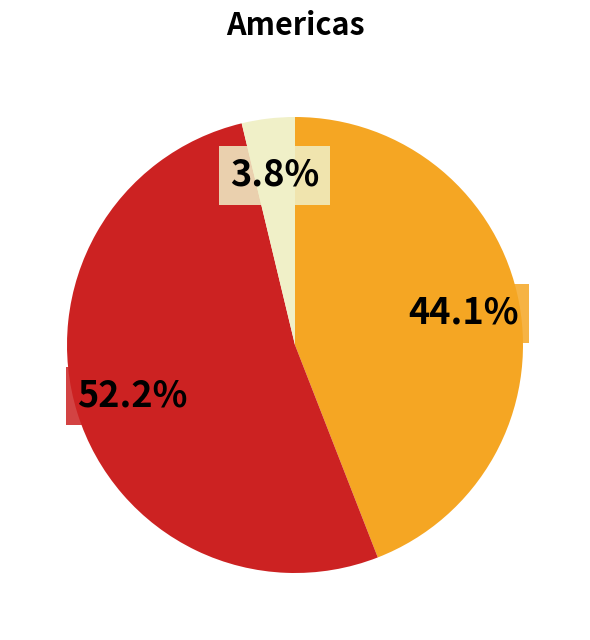

Does any single category account for the majority?

Yes